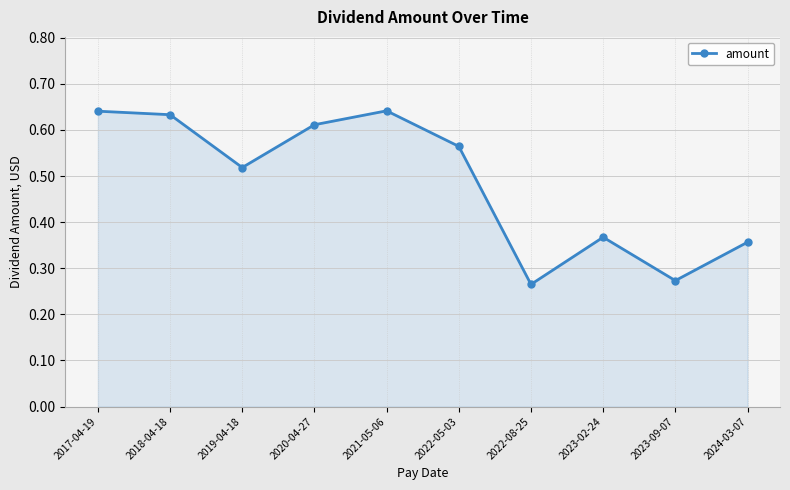

How many interior local valleys (lower than both neighbors) does the data have?

3